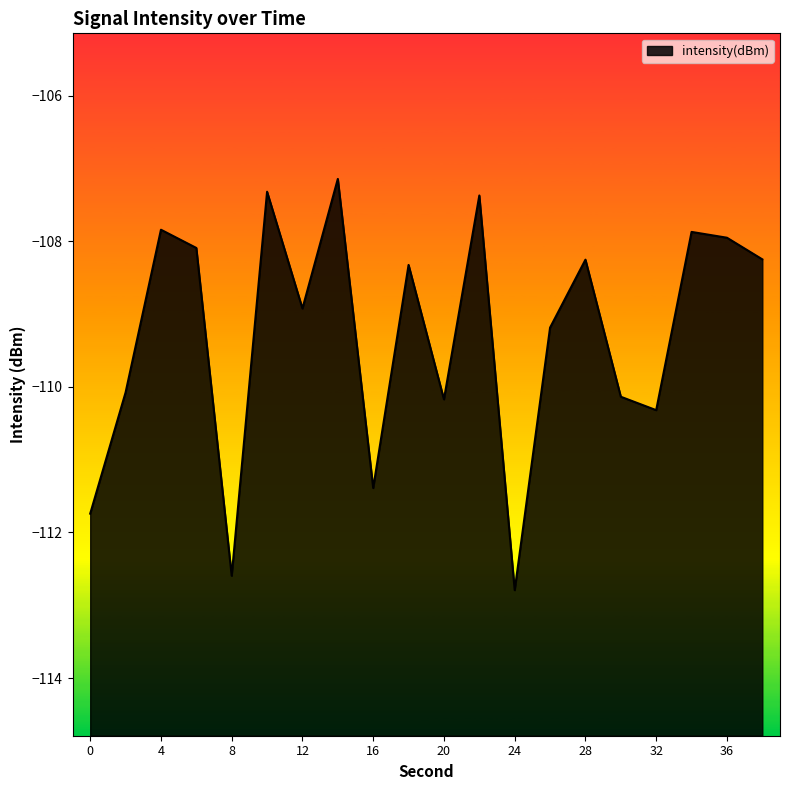

At which category does the data reach its first local peak?

4